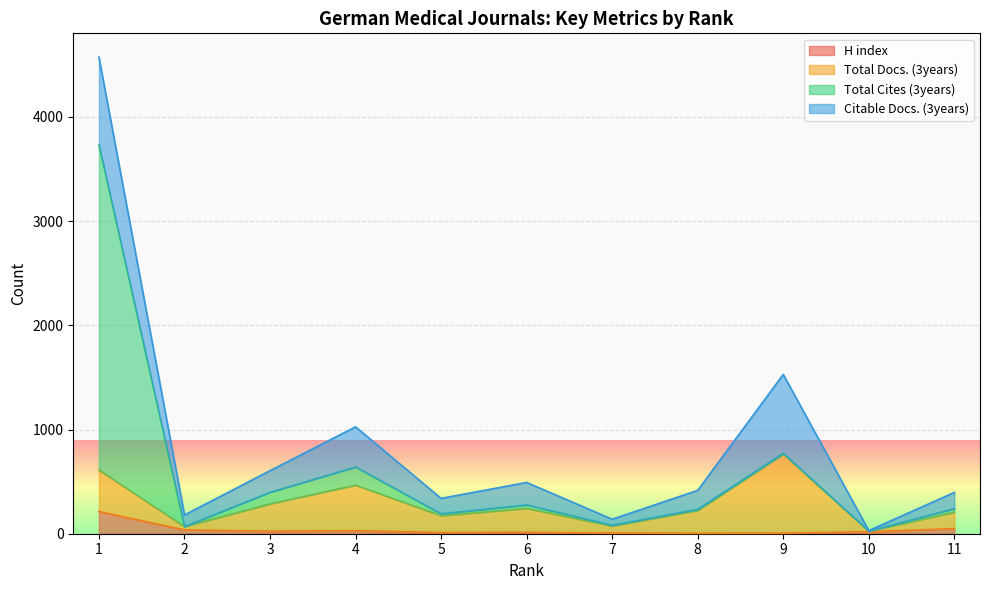

What is the difference between the H index values at 4 and 3?

5